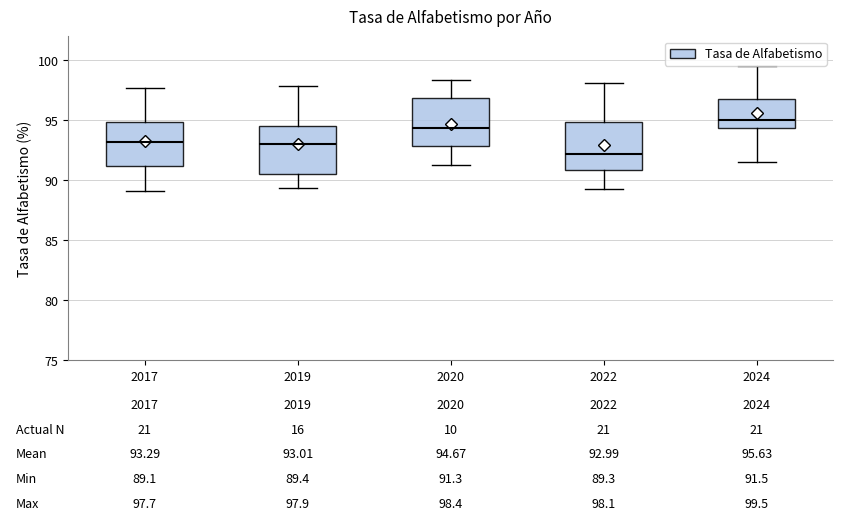

Which box has the highest median line?

2024